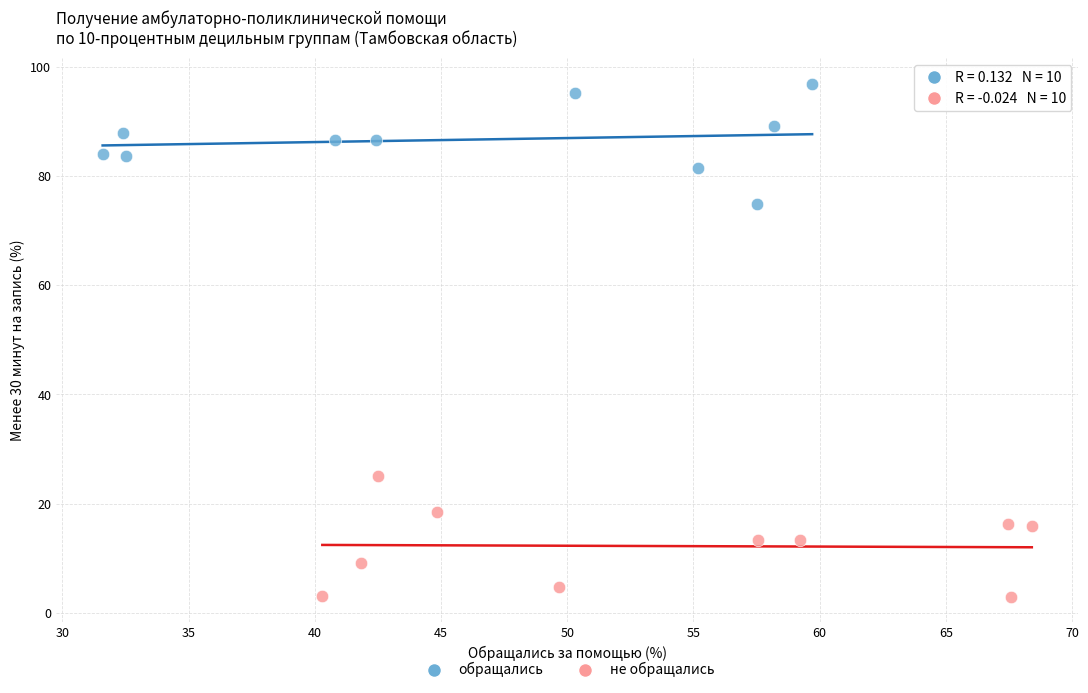

Which series reaches the maximum Y coordinate?

обращались